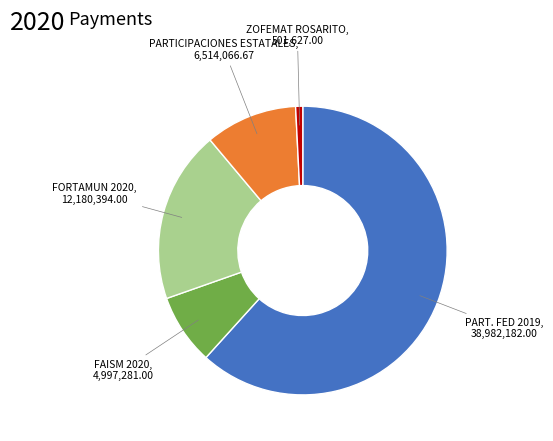

Which slice is the largest?

PART. FED 2019